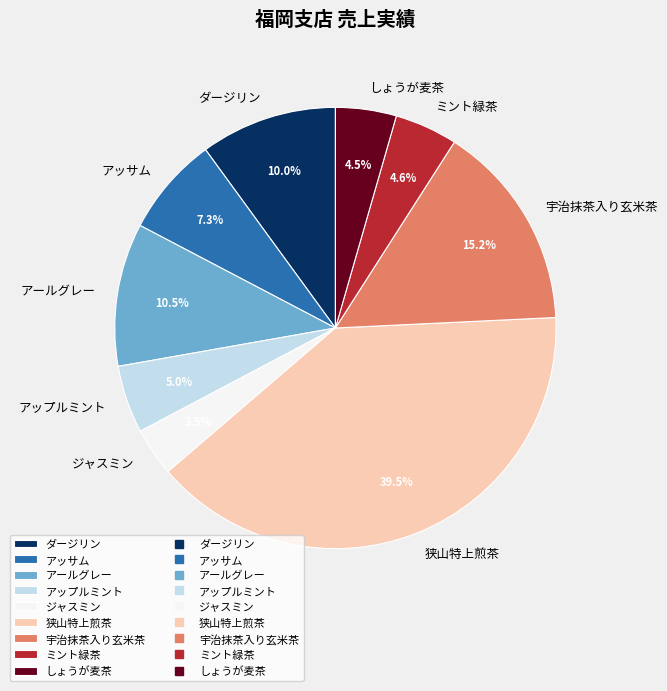

Is the sum of ジャスミン and ダージリン greater than half?

No